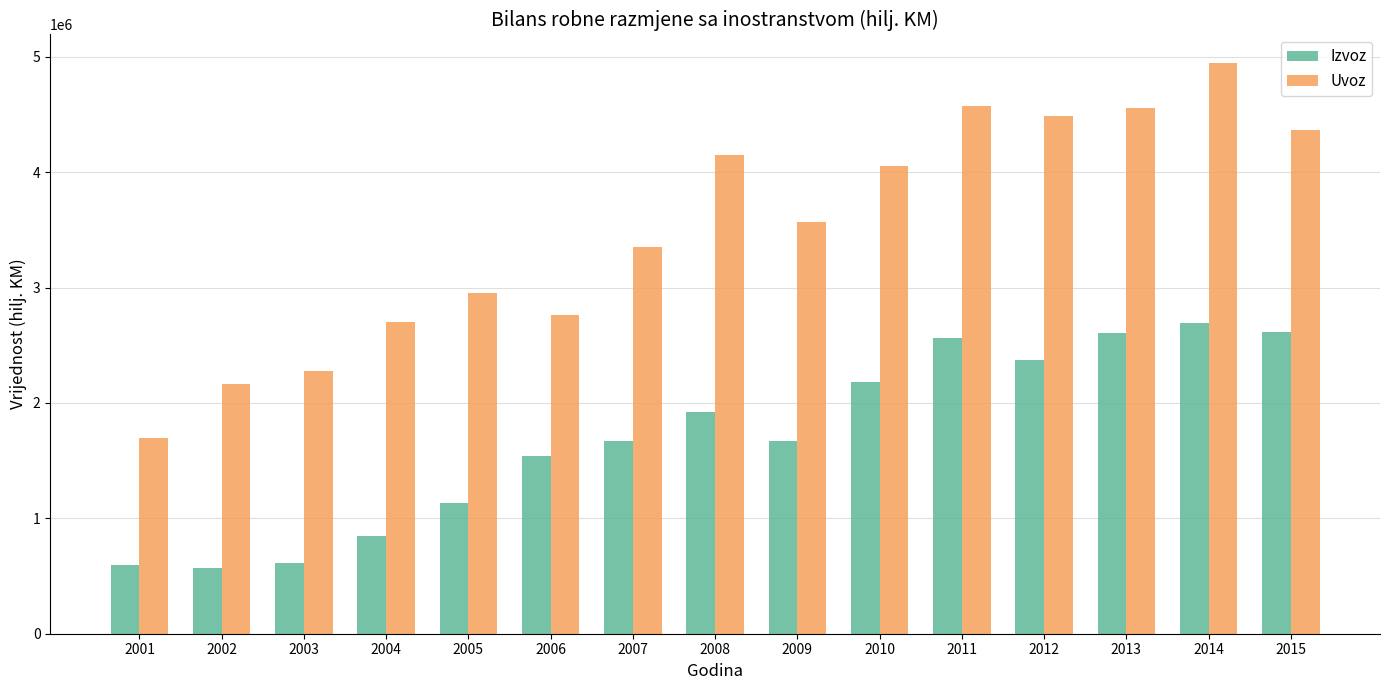

Read the Izvoz value at 2015.

2613924